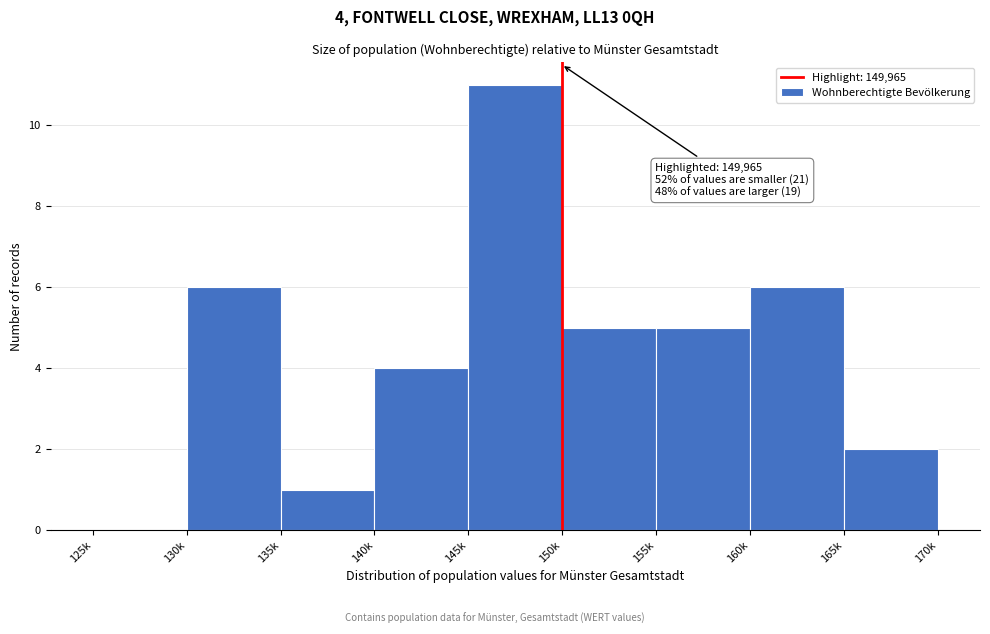

Reading right to left, transcribe all the data shown in this chart.

165k=2	160k=6	155k=5	150k=5	145k=11	140k=4	135k=1	130k=6	125k=0